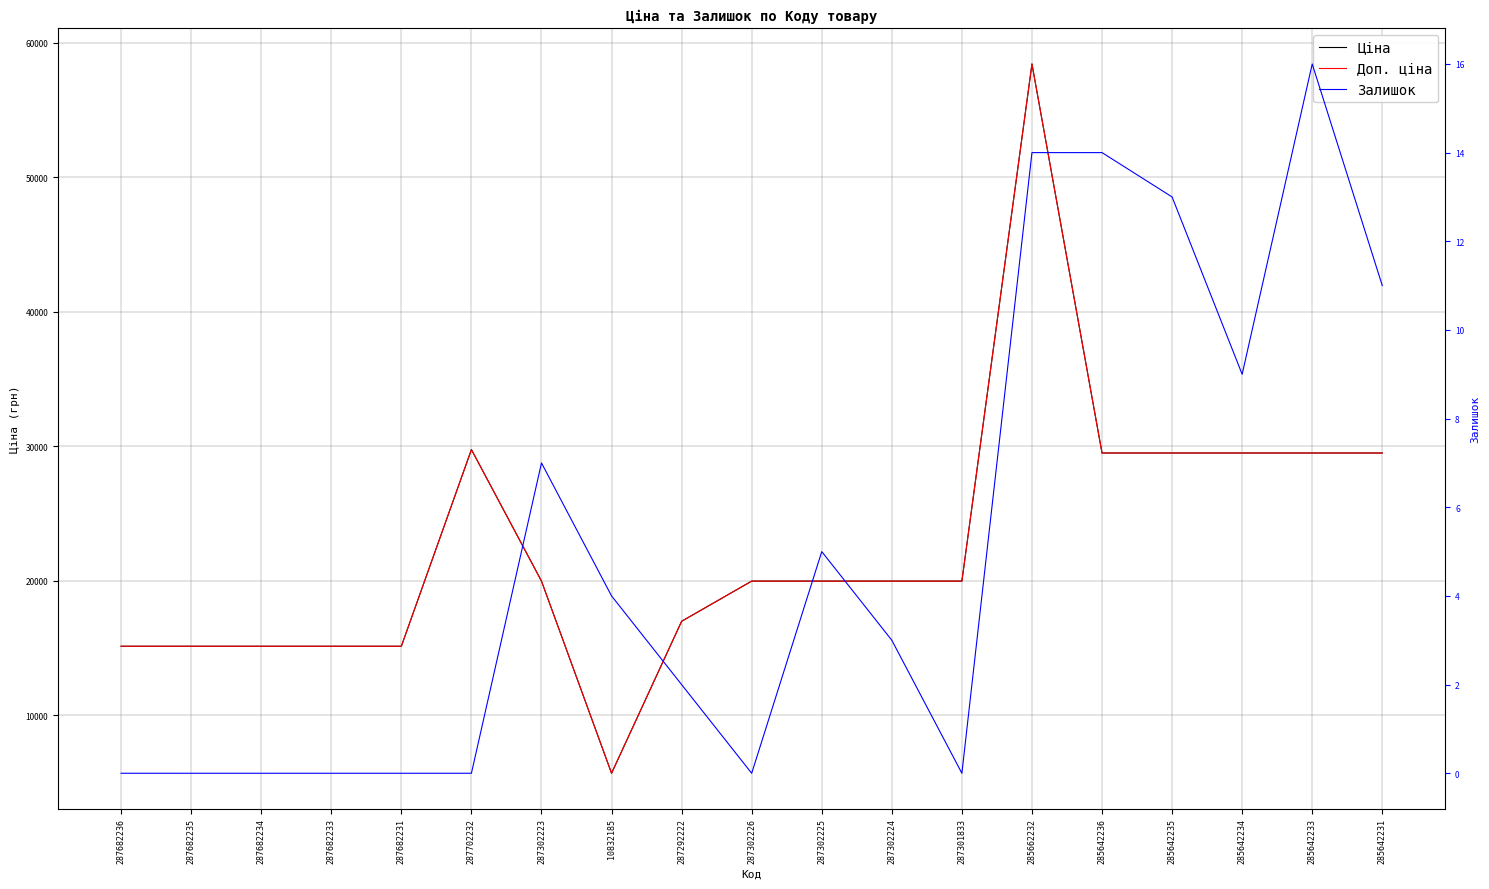

What is the highest value of the Ціна series?

58426.5